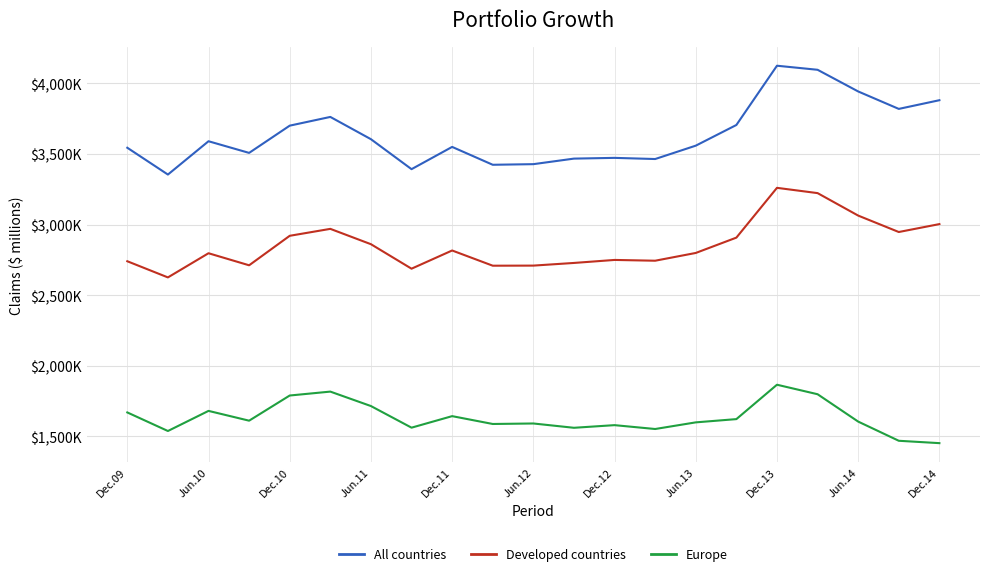

Which label corresponds to the largest value in the chart?

Dec.13